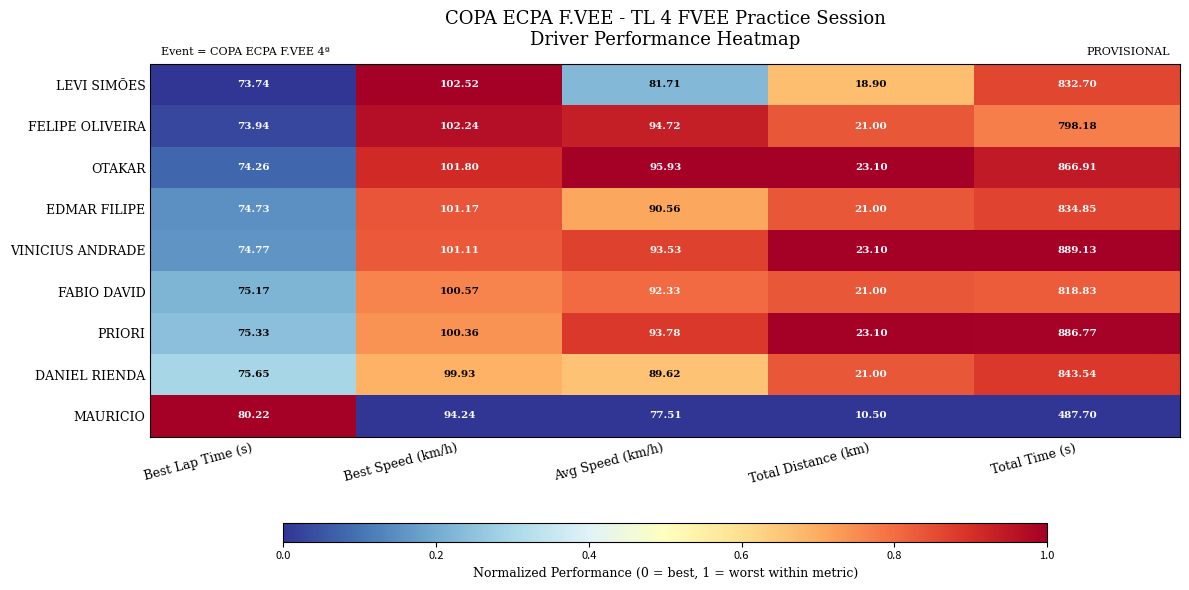

How many series are shown in this chart?

9